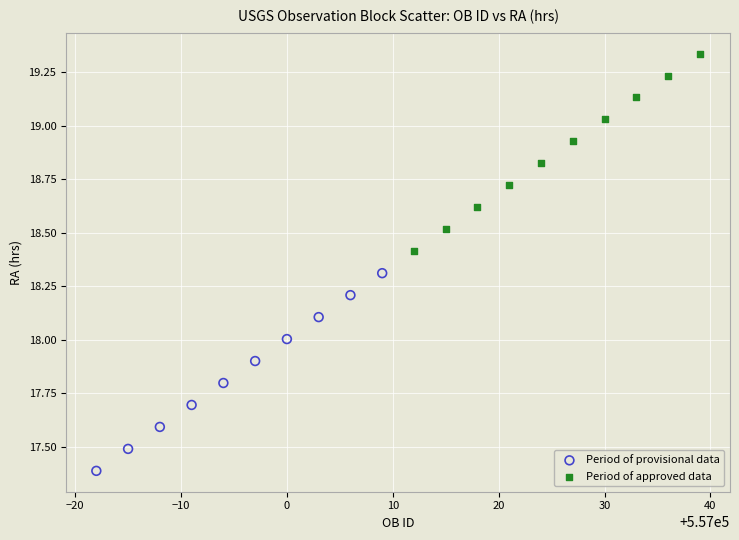

Which series reaches the maximum Y coordinate?

Period of approved data